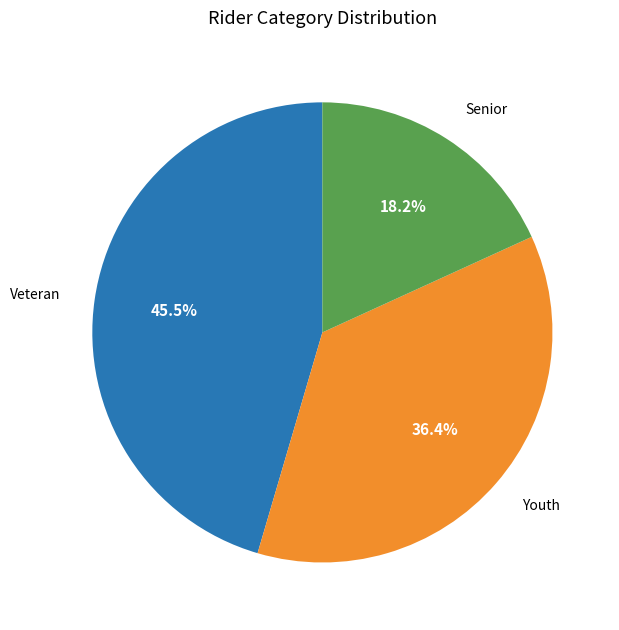

Between Senior and Veteran, which is larger?

Veteran